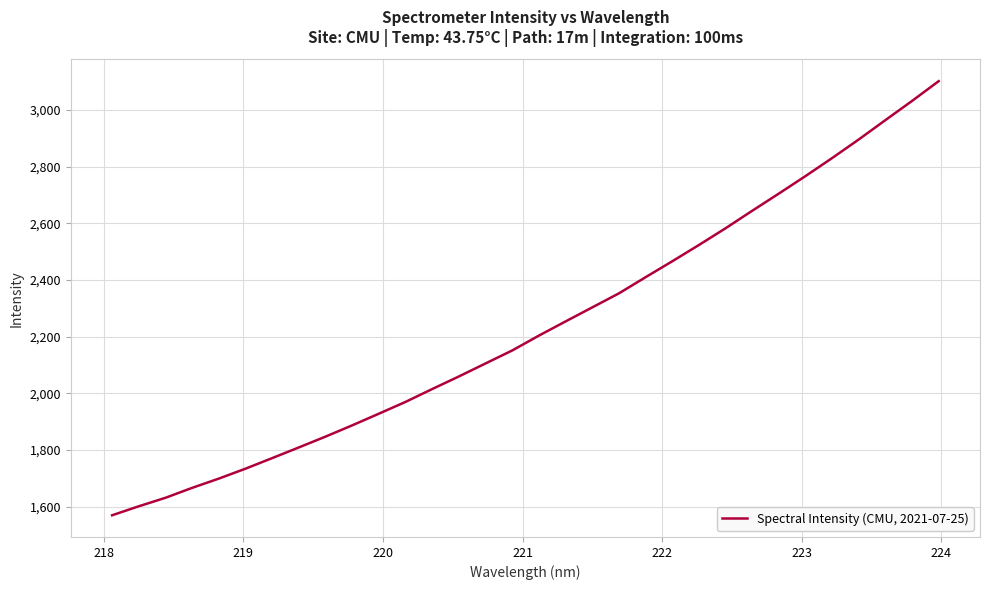

What is the smallest value displayed?

1570.0